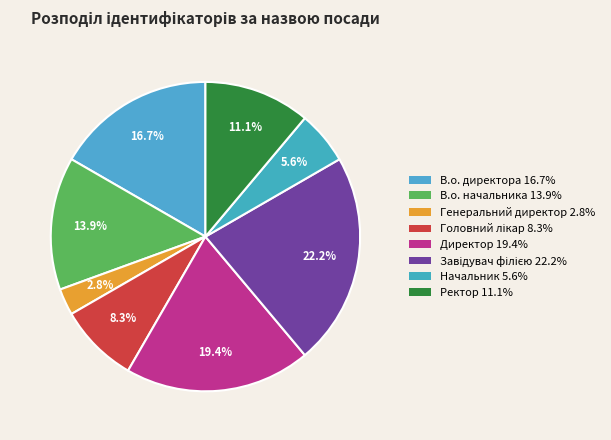

Is the sum of Генеральний директор and Завідувач філією greater than half?

No